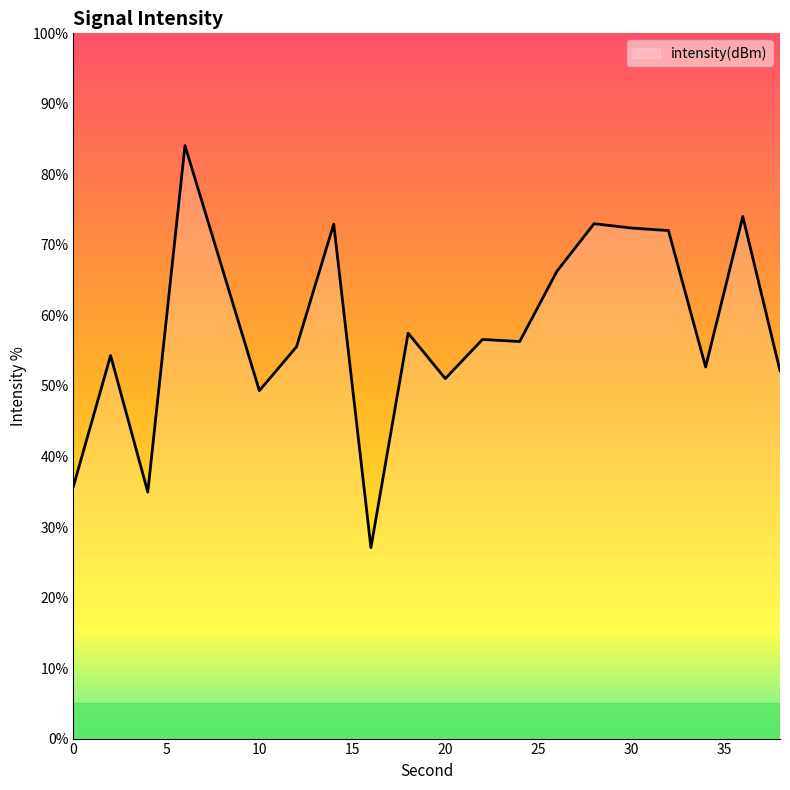

What is the minimum value shown in the chart?

27.1